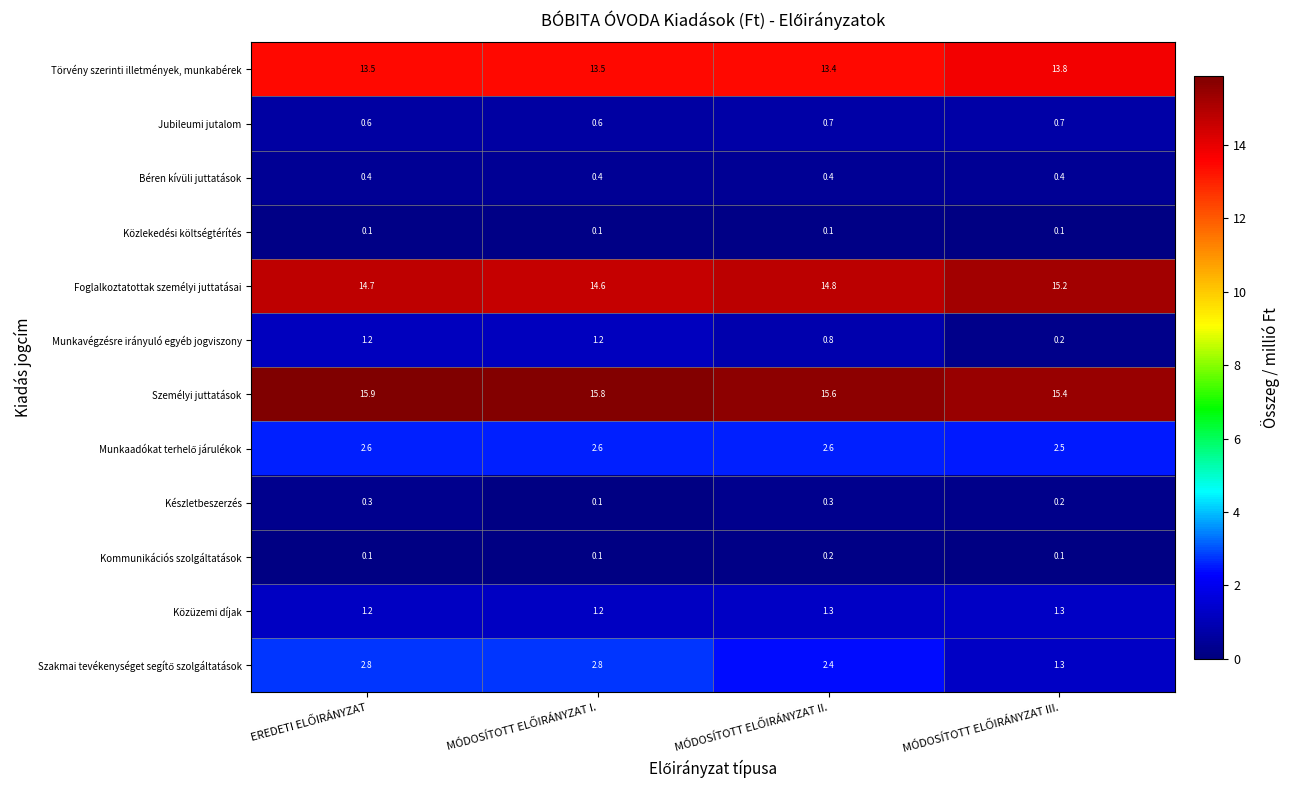

What is the difference between the maximum and minimum values in the Munkavégzésre irányuló egyéb jogviszony series?

1.0